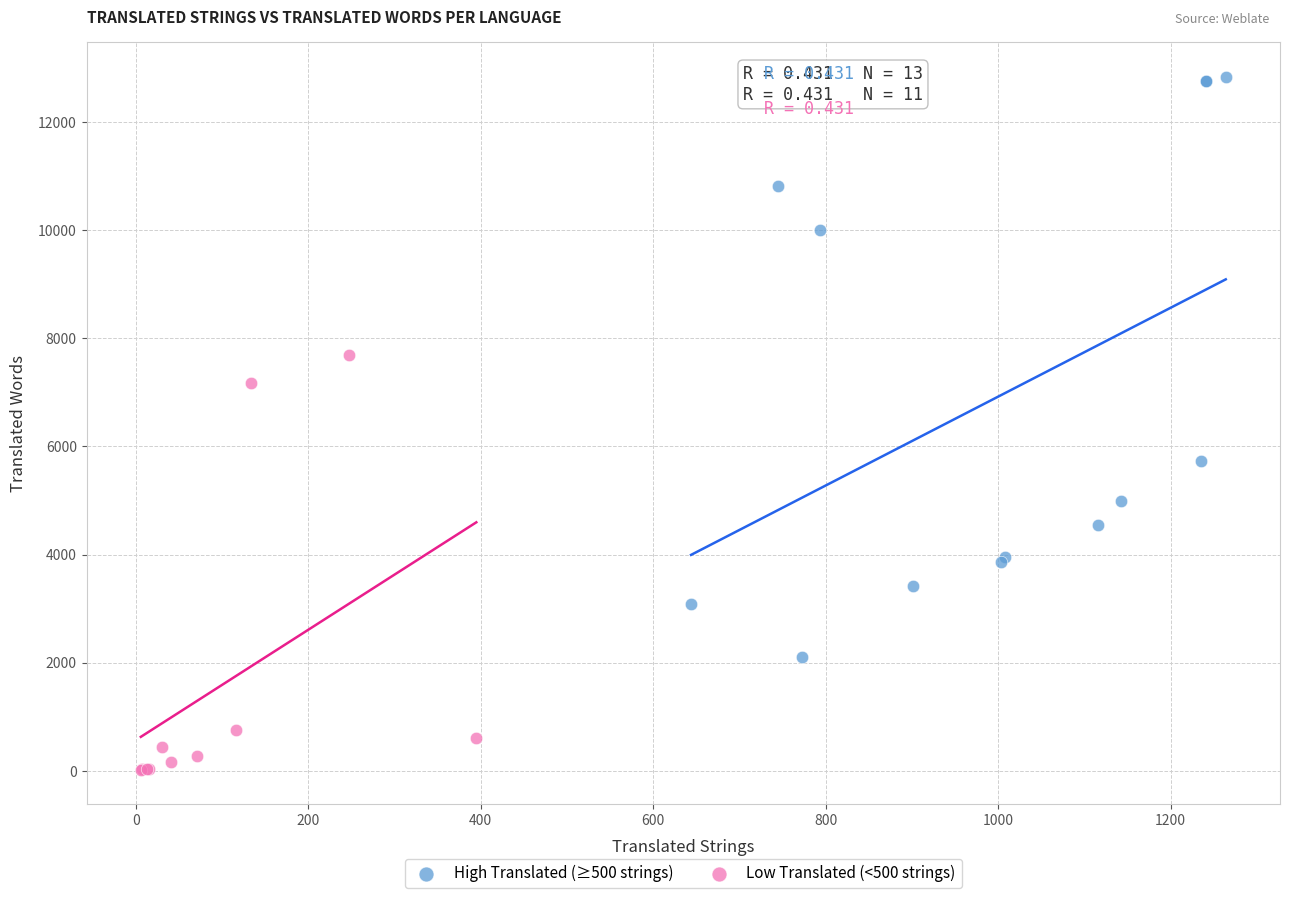

Which series reaches the maximum Y coordinate?

High Translated (≥500 strings)